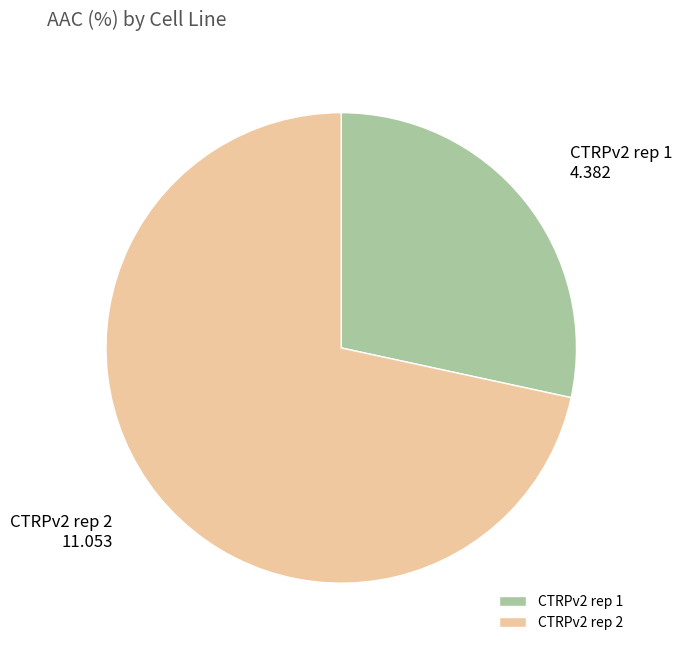

True or false: CTRPv2 rep 1 accounts for 22% of the total.

False